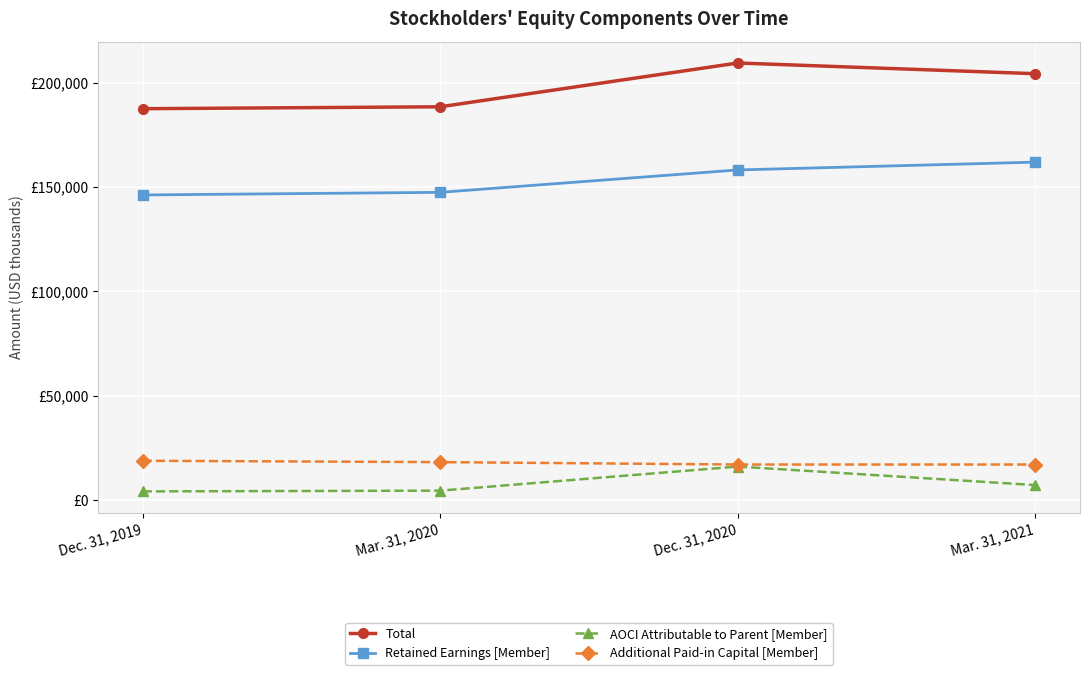

At which category is the sum across all series the highest?

Dec. 31, 2020